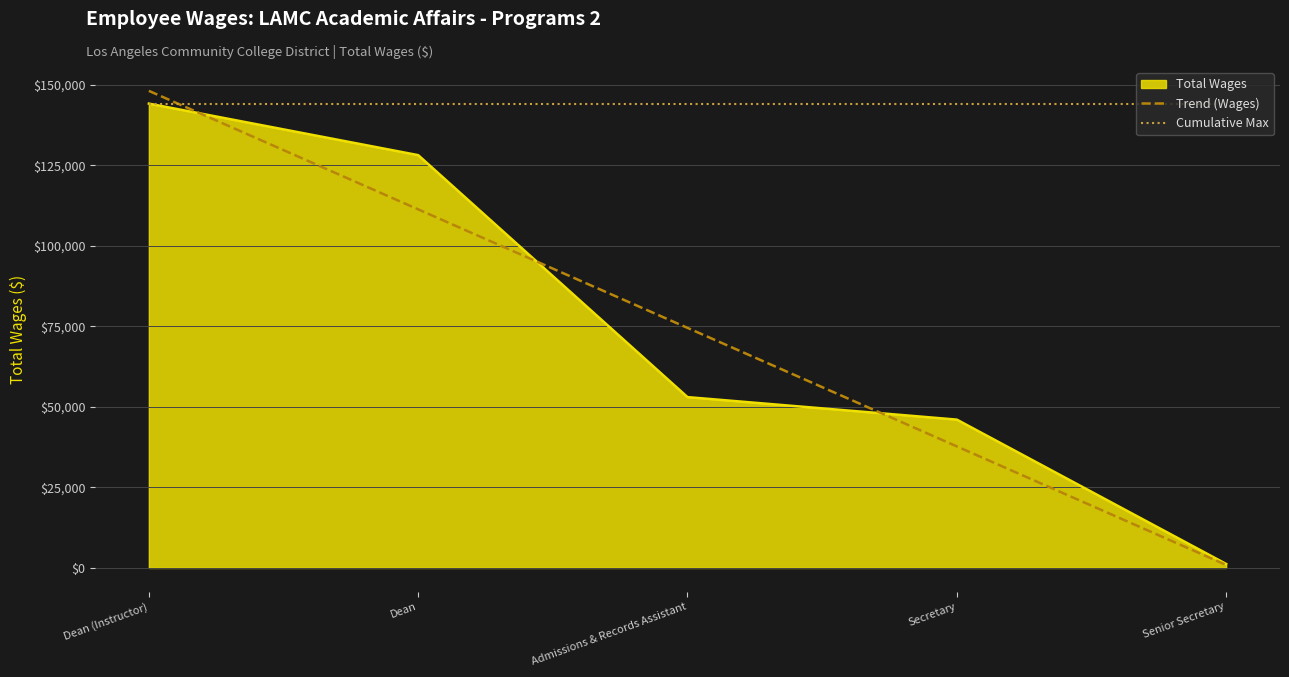

True or false: Cumulative Max and Trend (Wages) cross at least once.

True